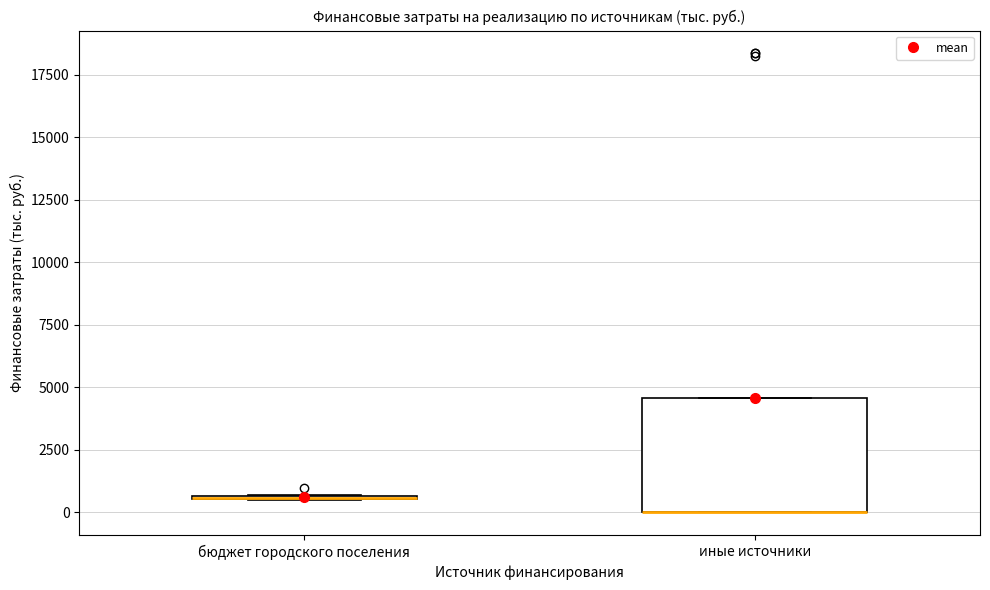

Reading left to right, read every box against the y-axis: the position of its median line, the range the box covers, and the ends of its whiskers. The values are not printed on the chart, so give them approximately, as read against the axis.

бюджет городского поселения: box collapsed to a line at 500, whiskers 500 to 500
иные источники: median 0 (drawn on the box's lower edge), box 0 to 4500, whiskers 0 to 4500